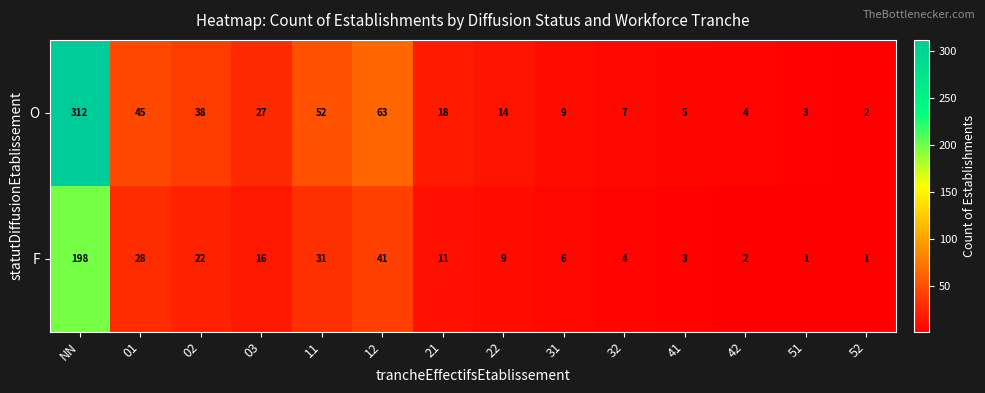

The F series shows 43 at 01. True or false?

False